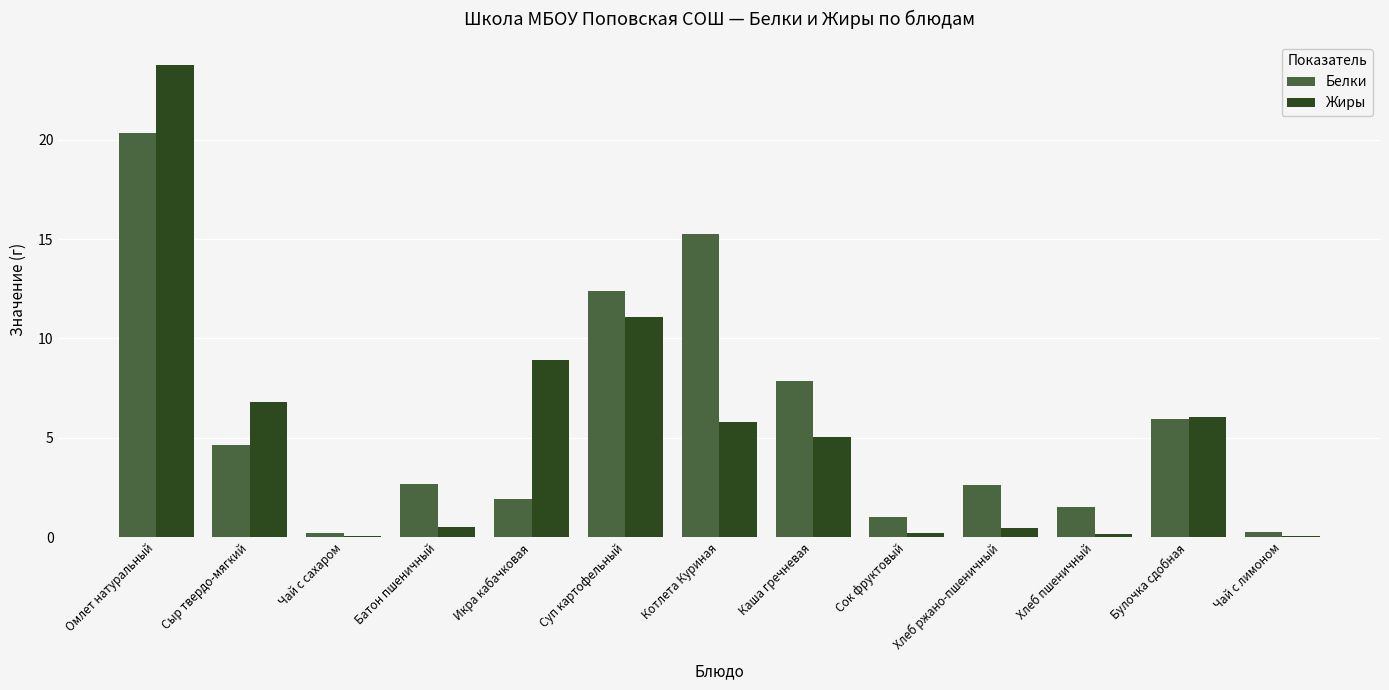

What are all the series names shown in the legend?

Белки, Жиры